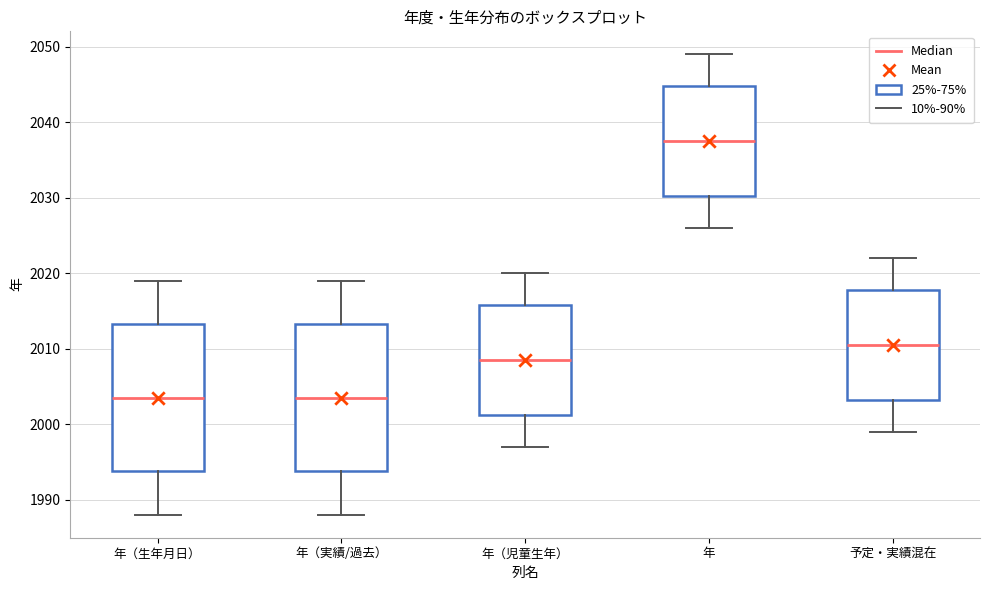

Where is the upper edge of the box for 年（児童生年） on the y-axis? The values are not printed on the chart, so give them approximately, as read against the axis.

2016